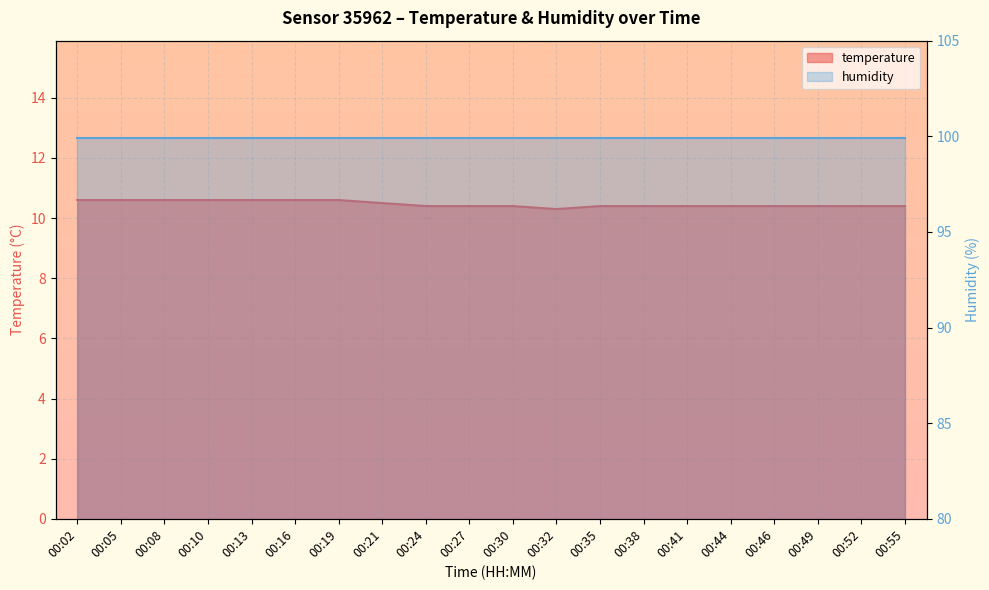

Reading left to right, what are all the values shown in this chart?

00:02=10.6	00:05=10.6	00:08=10.6	00:10=10.6	00:13=10.6	00:16=10.6	00:19=10.6	00:21=10.5	00:24=10.4	00:27=10.4	00:30=10.4	00:32=10.3	00:35=10.4	00:38=10.4	00:41=10.4	00:44=10.4	00:46=10.4	00:49=10.4	00:52=10.4	00:55=10.4